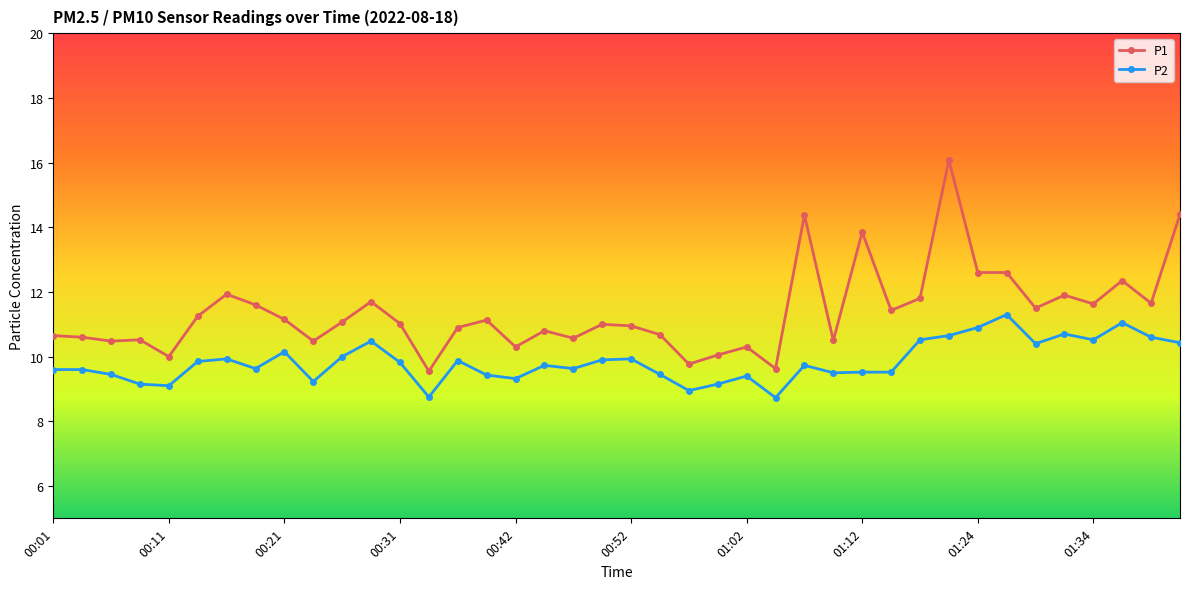

Rank the series by their maximum value, from highest to lowest.

P1, P2